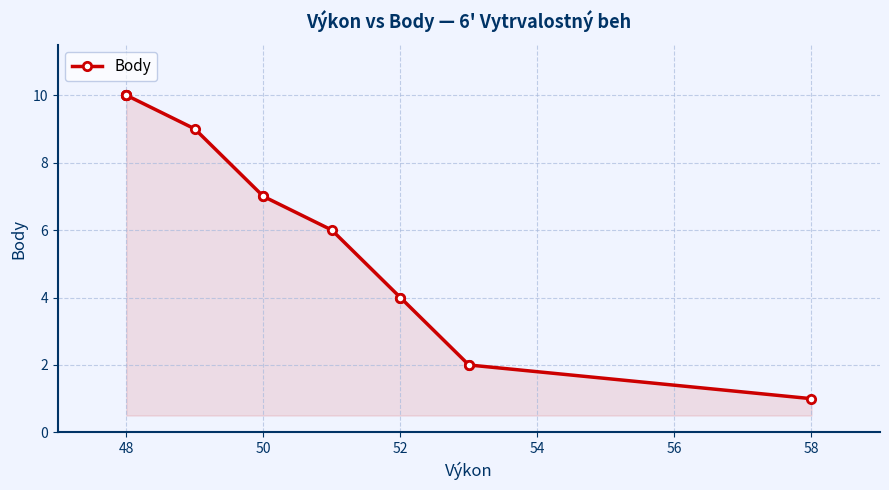

Between 10 and 9, which is larger?

10